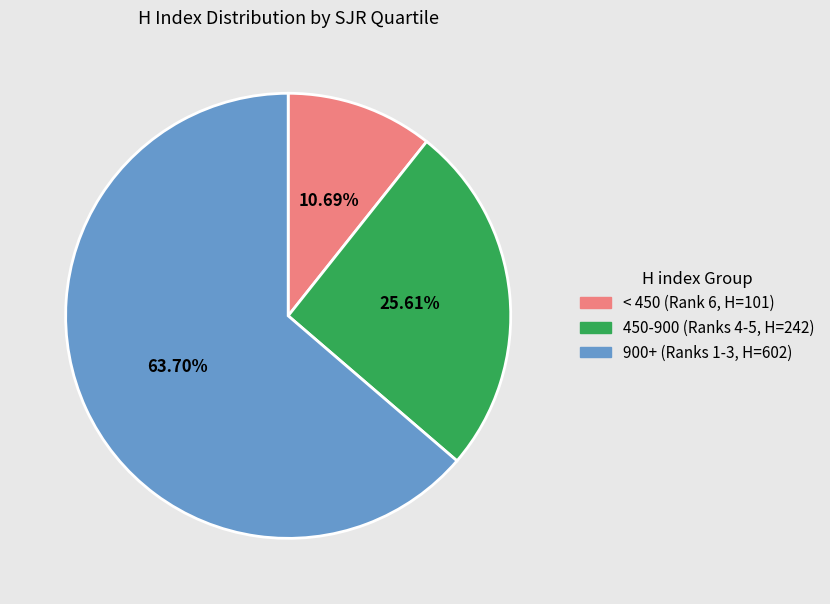

Does any single category account for the majority?

Yes